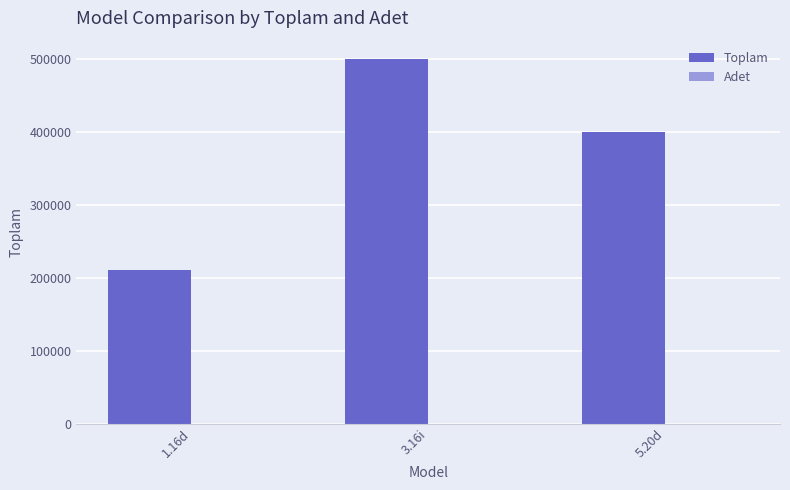

What is the sum of all Toplam values?

1110000